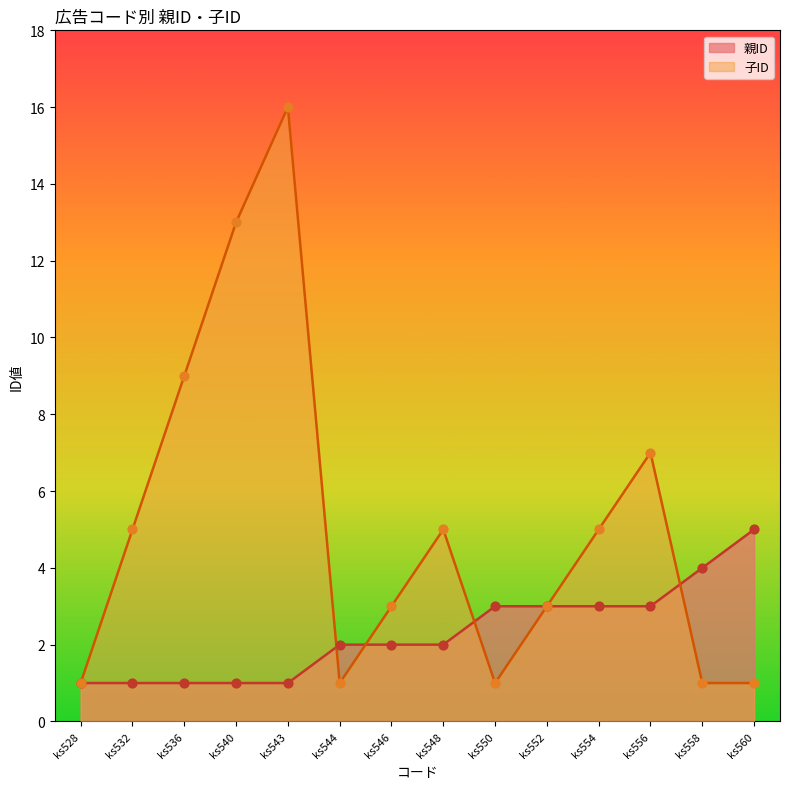

At which category is the sum across all series the highest?

ks543